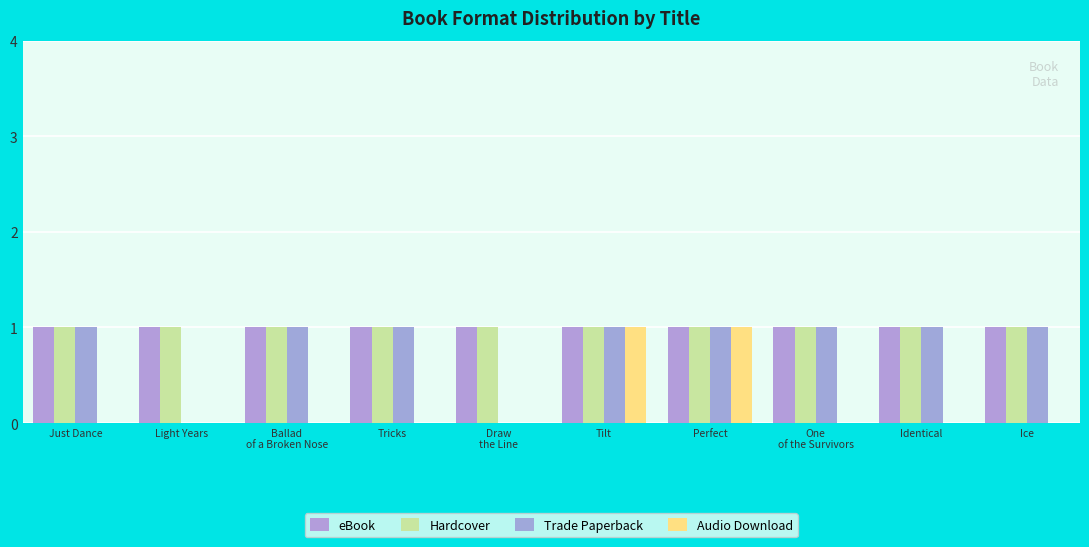

Count the number of data series in this chart.

4